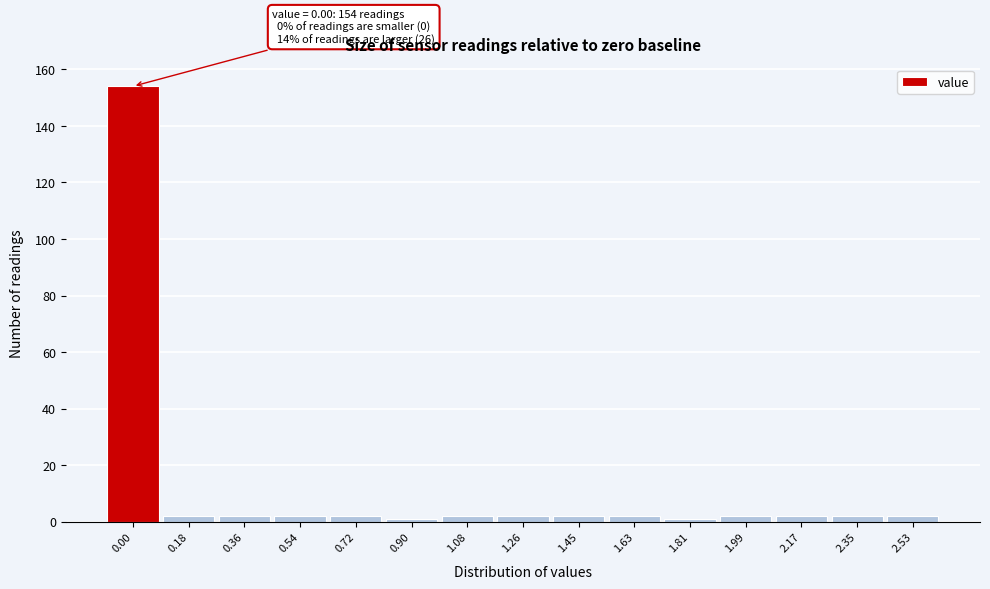

Reading left to right, what are all the values shown in this chart?

154	2	2	2	2	1	2	2	2	2	1	2	2	2	2